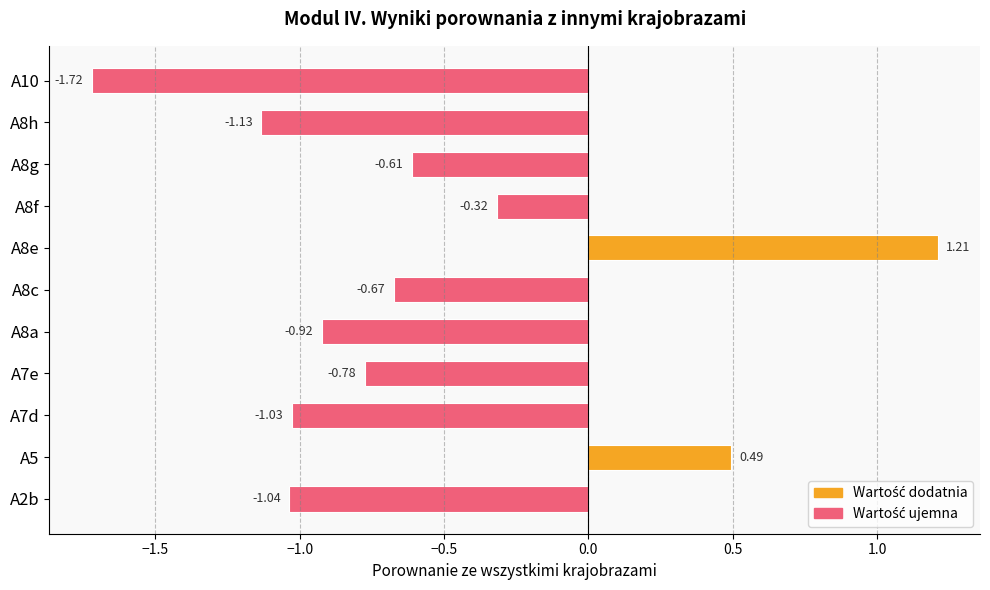

List the labels in order of value, smallest first.

A10, A8h, A2b, A7d, A8a, A7e, A8c, A8g, A8f, A5, A8e